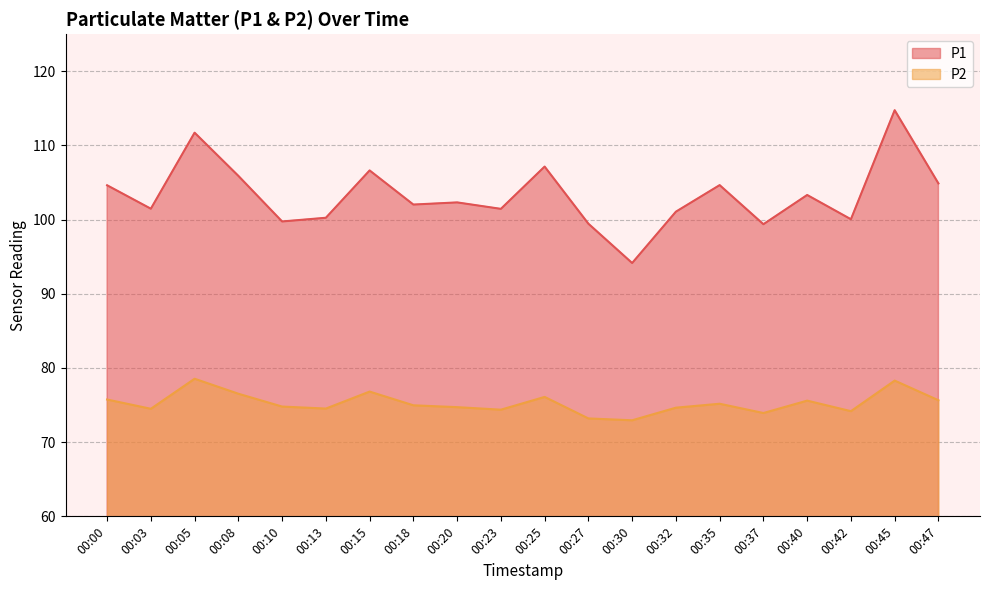

How many categories are shown in the chart?

20